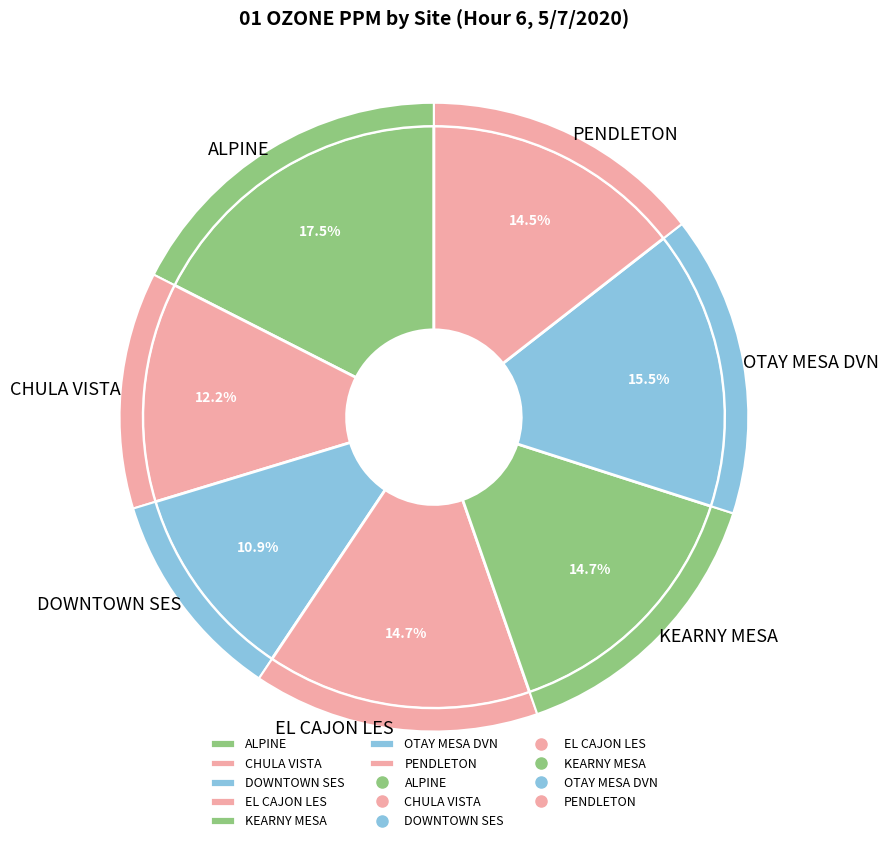

Which has a higher value, DOWNTOWN SES or CHULA VISTA?

CHULA VISTA